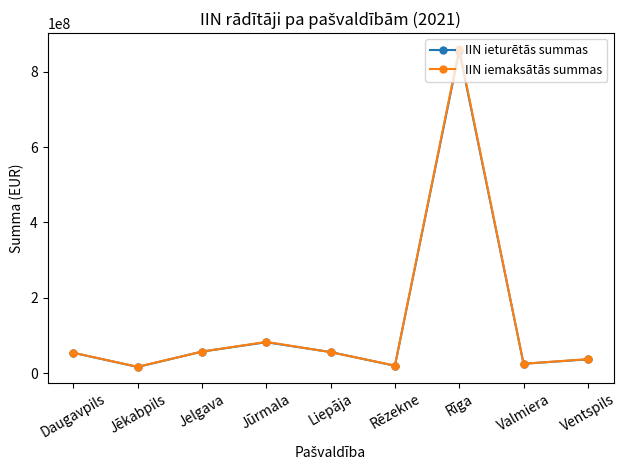

Count the number of categories in the chart.

9